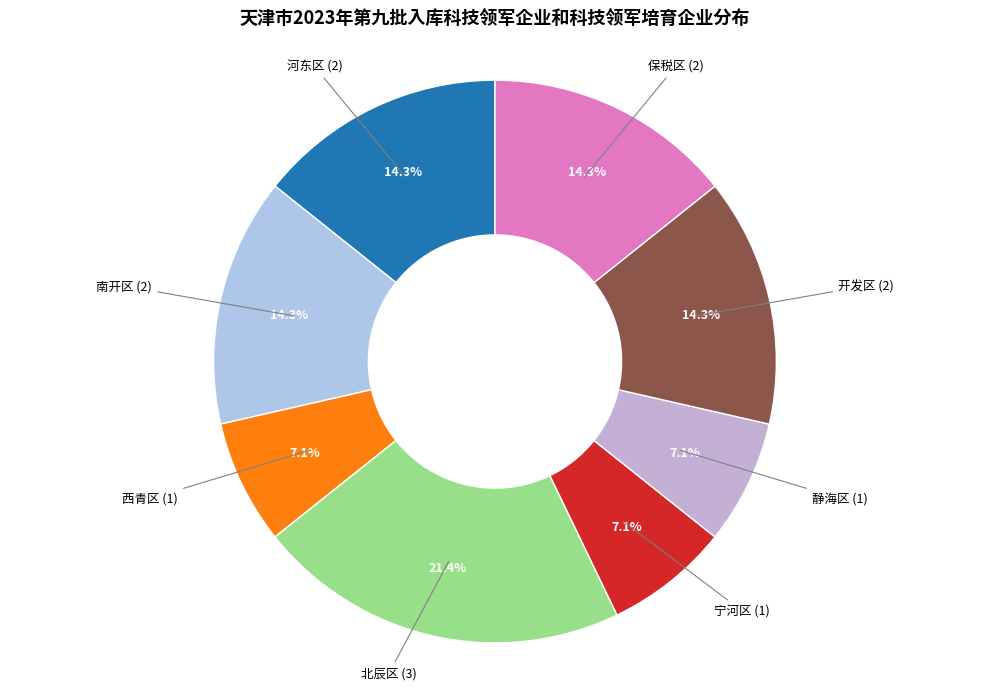

Count the number of slices in the pie.

8